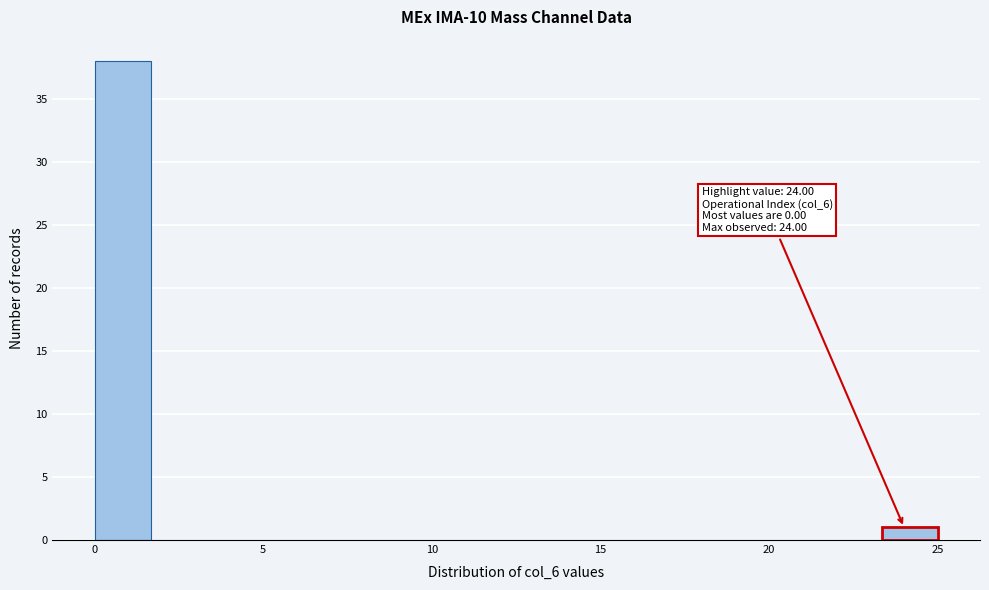

Around what value on the x-axis is the tallest bar? Give the approximate position of its centre, as read against the axis.

1.0